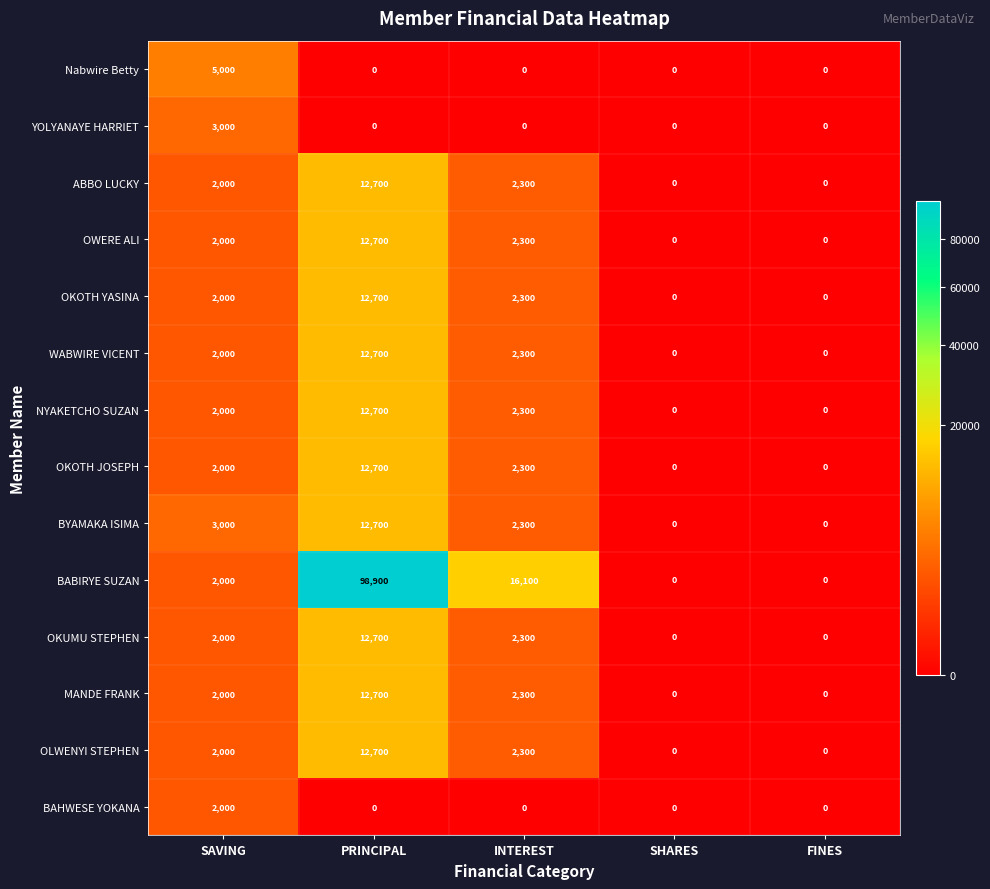

Which series has the largest range (max minus min)?

BABIRYE SUZAN